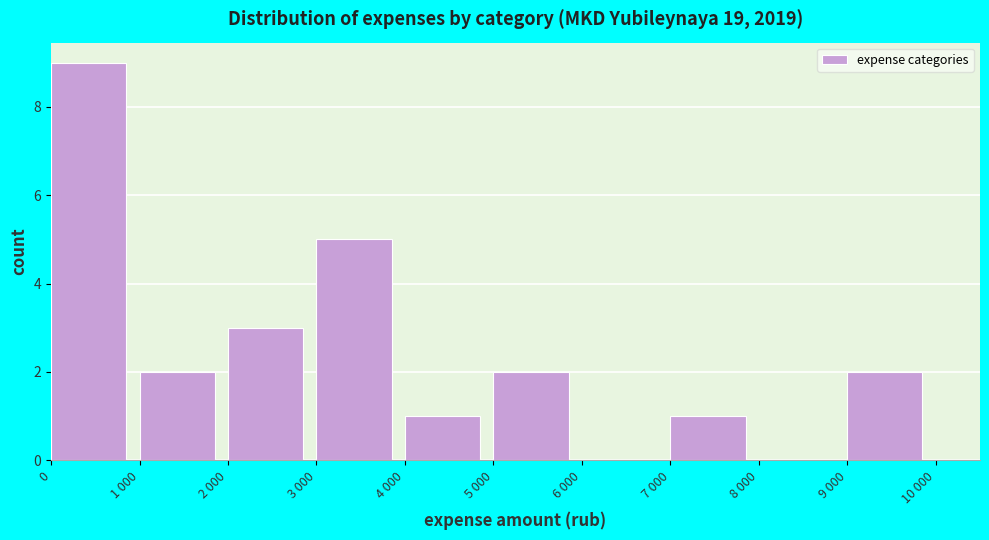

Reading left to right, transcribe all the data shown in this chart.

0=9	1 000=2	2 000=3	3 000=5	4 000=1	5 000=2	6 000=0	7 000=1	8 000=0	9 000=2